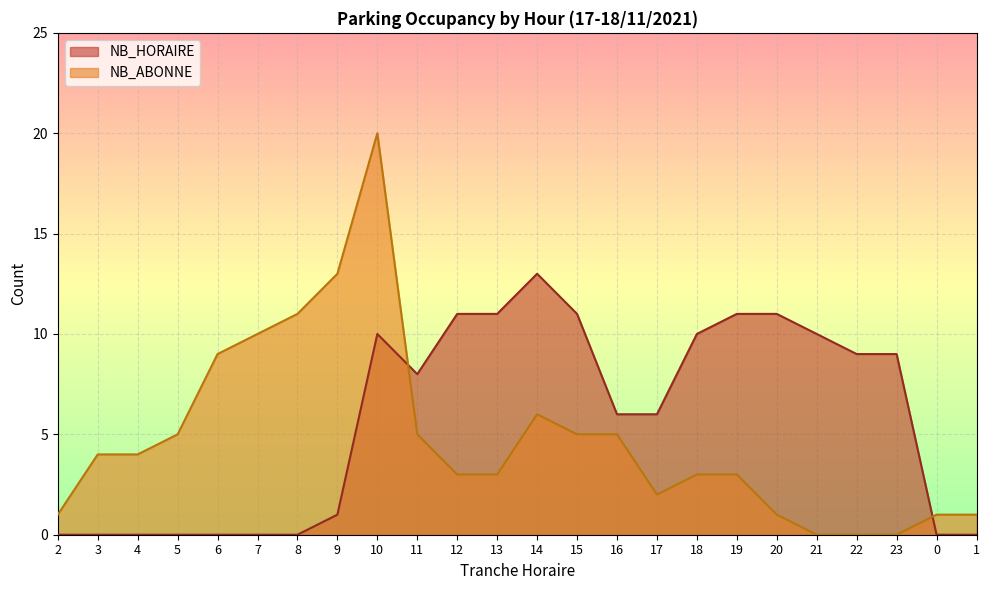

What is the label of the 22nd point from the left?

23